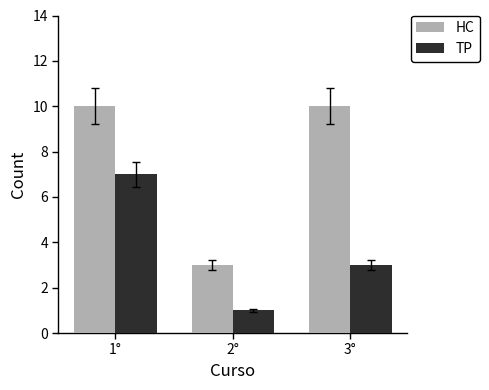

Is it true that TP equals 7 at 1°?

True